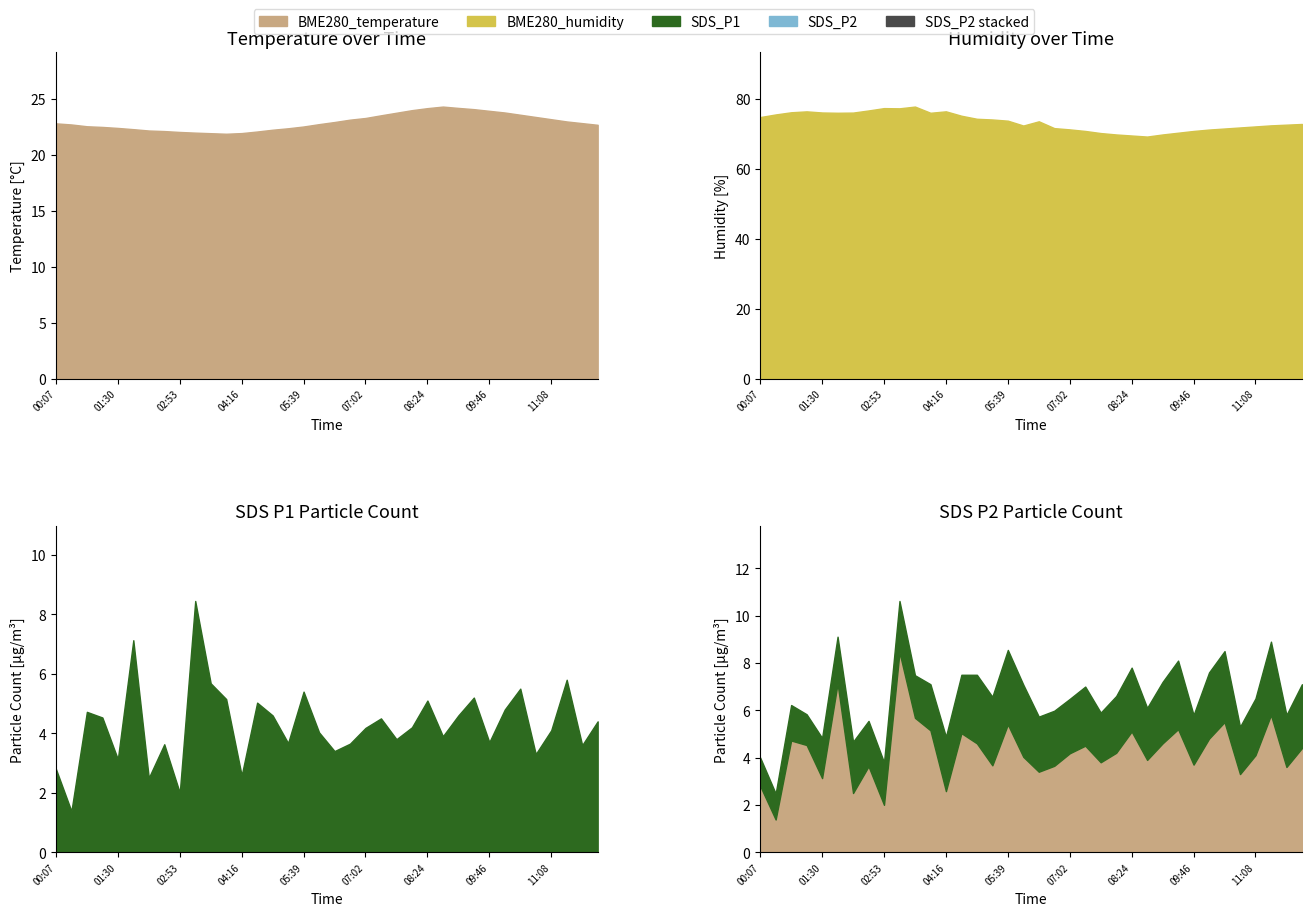

What is the total value across all series at 02:33?

104.3